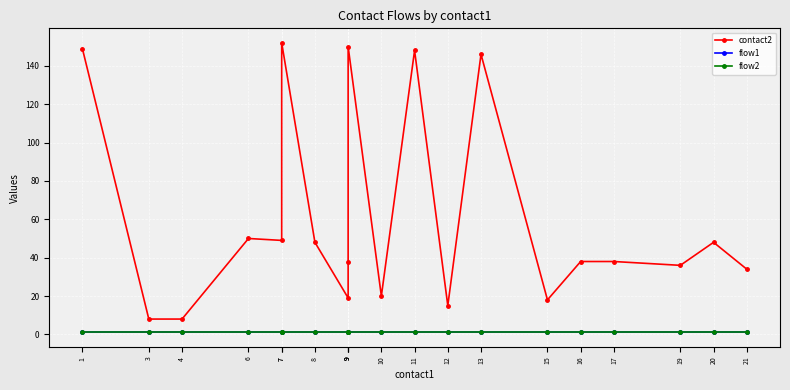

How many data points in contact2 are above 38?

9